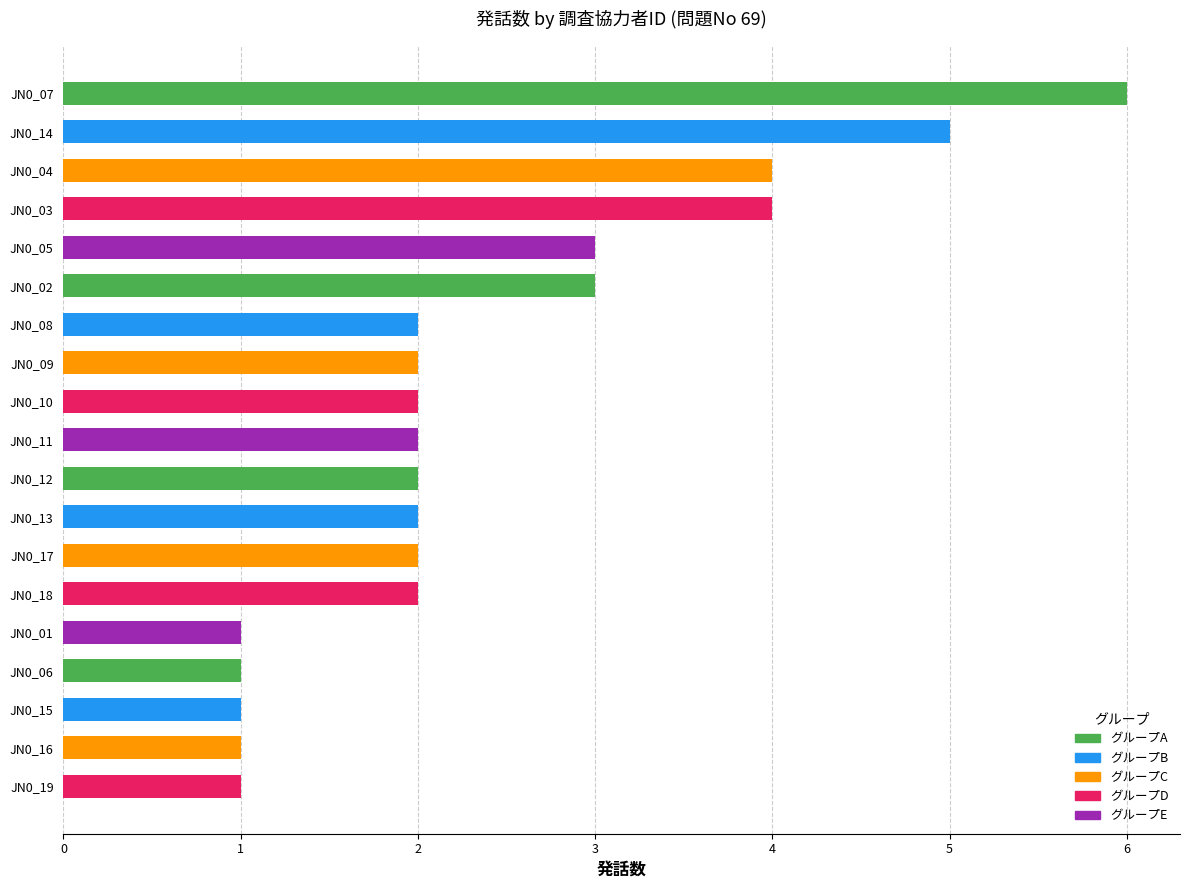

How many bars are there in total?

19